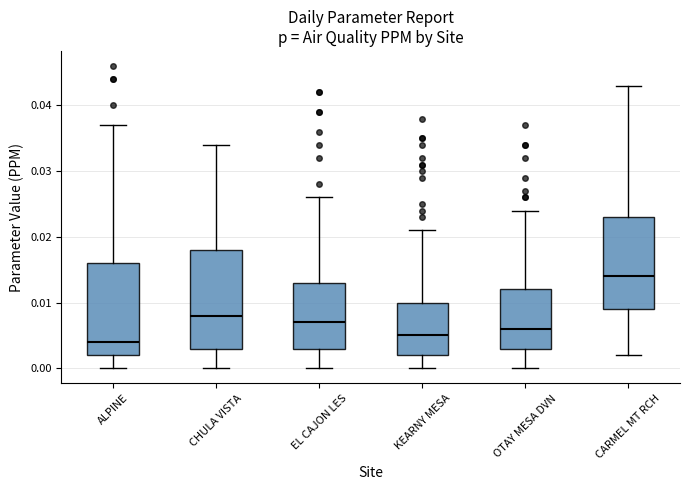

Where does the median line of the box for KEARNY MESA sit on the y-axis? The values are not printed on the chart, so give them approximately, as read against the axis.

0.005